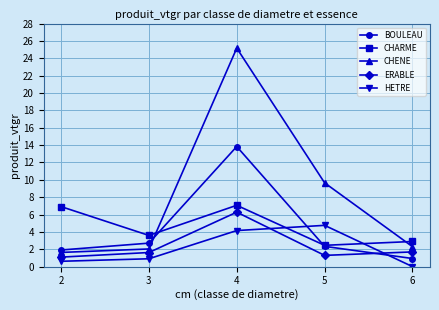

Which category has the lowest value in the BOULEAU series?

6